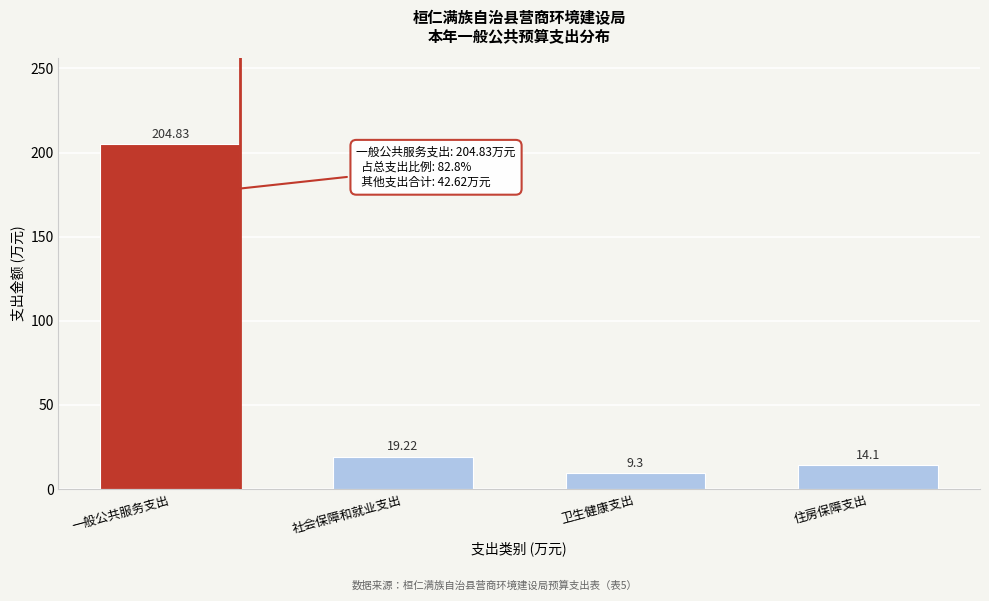

What is the label of the 3rd bar from the right?

社会保障和就业支出